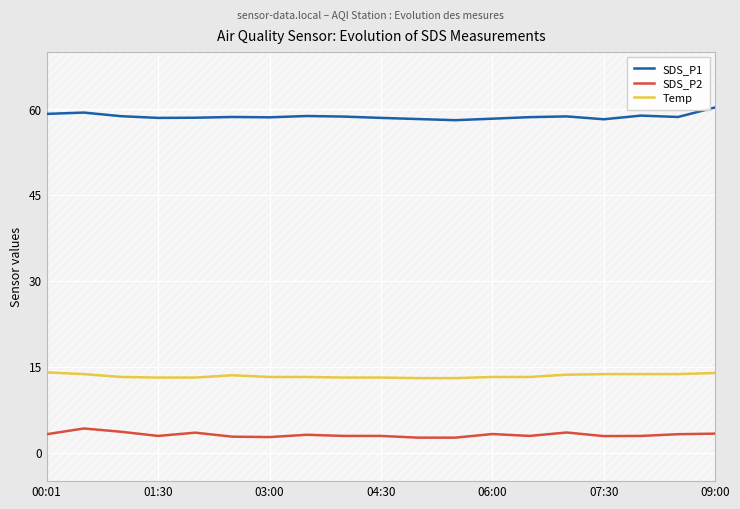

What is the lowest value of the SDS_P2 series?

2.6